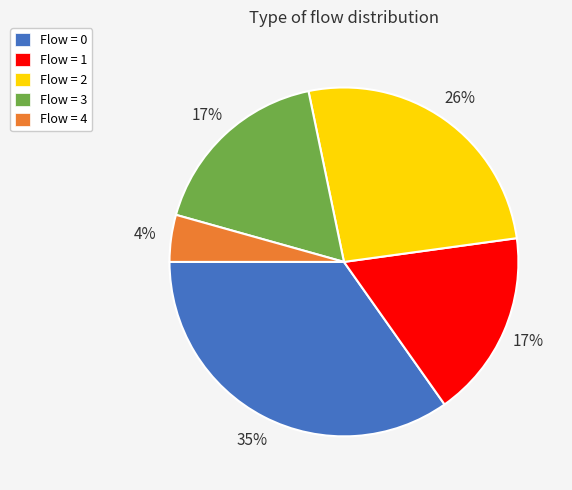

Is there a majority slice in this chart?

No